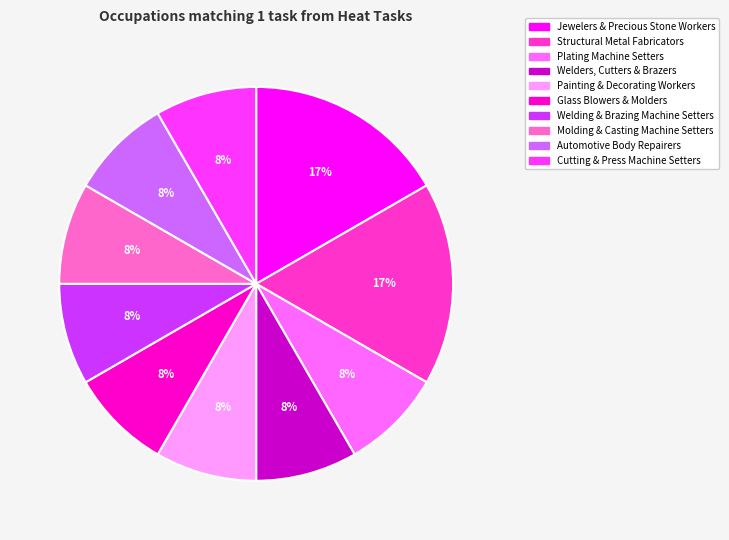

Is there any slice that represents more than half of the pie?

No